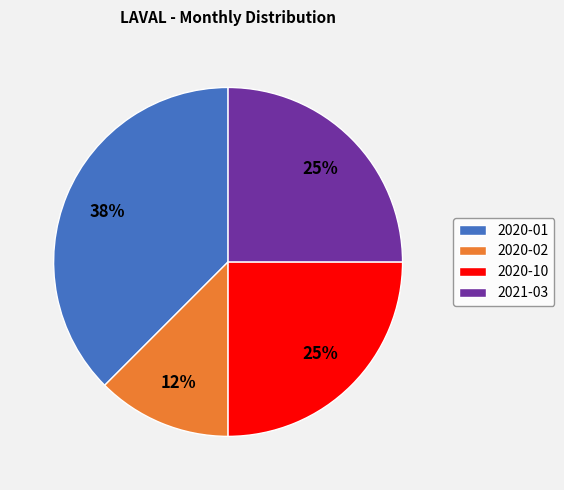

Is there a majority slice in this chart?

No